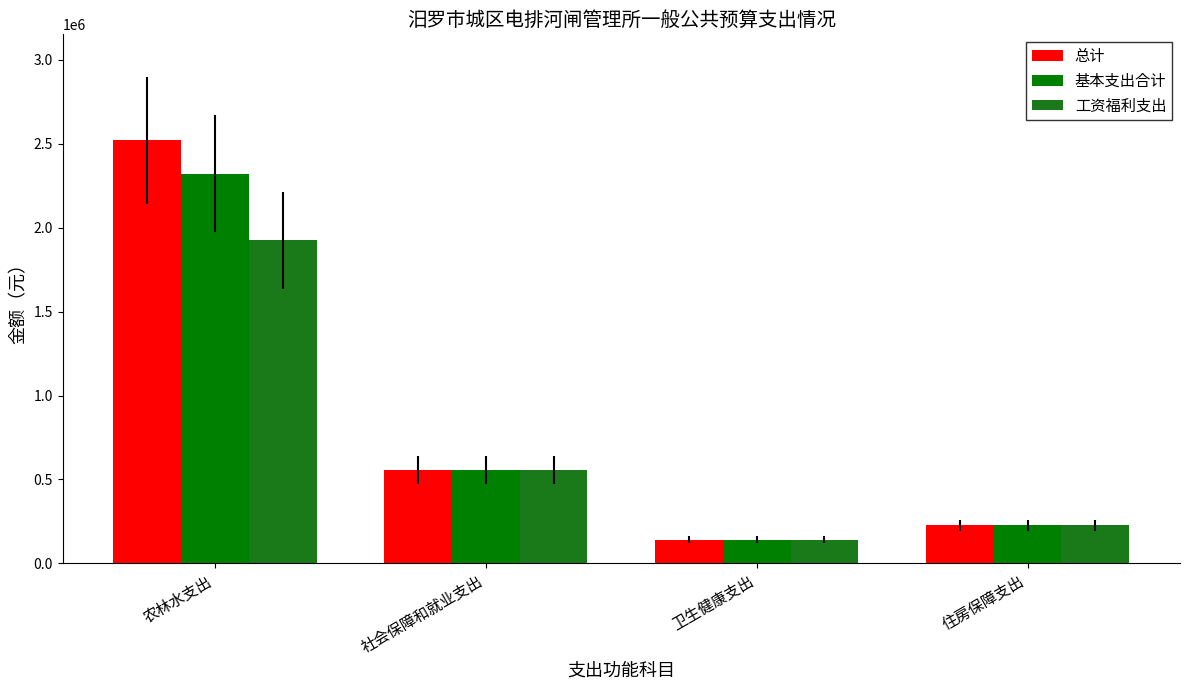

Which label corresponds to the smallest value in the chart?

卫生健康支出